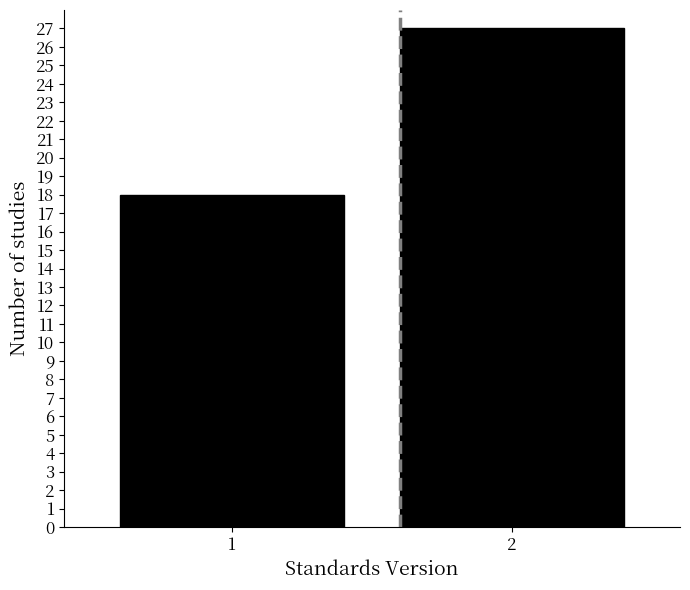

Reading left to right, transcribe all the data shown in this chart.

18	27